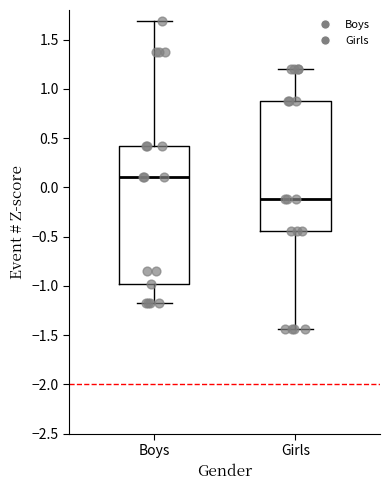

Which box is the tallest, from its lower edge to its upper edge?

Boys